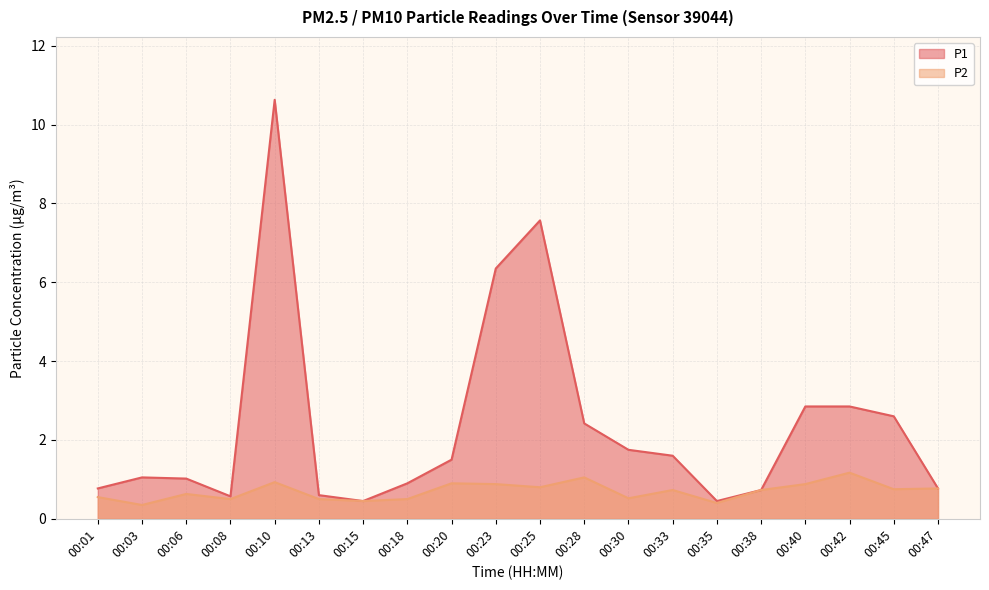

The P2 series shows 0.6 at 00:03. True or false?

False